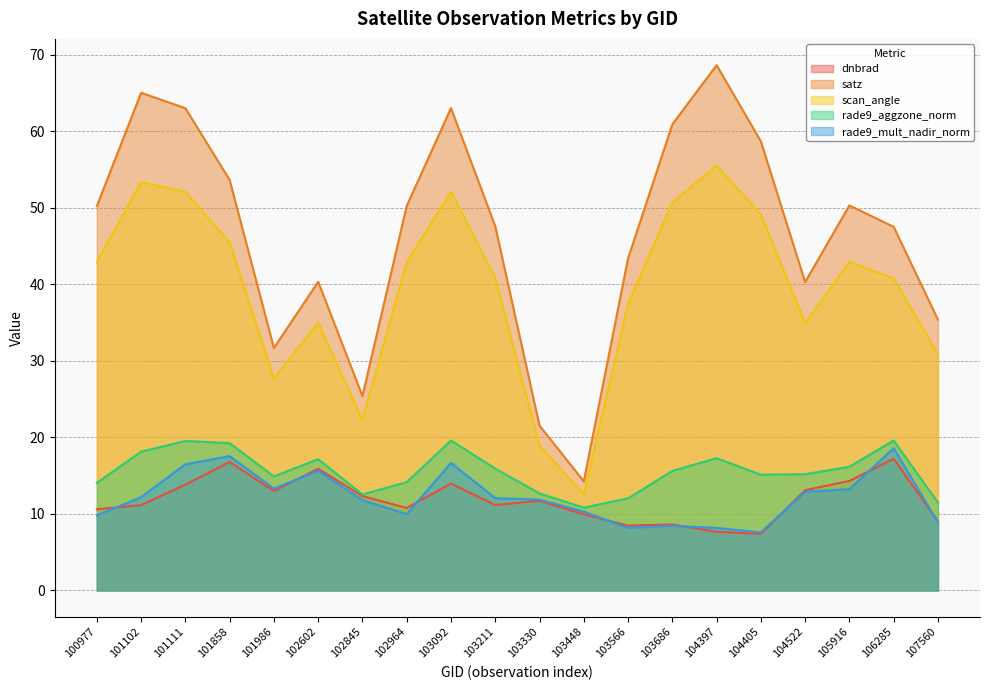

Is the value of dnbrad at 103330 greater than the value of satz at 106285?

No